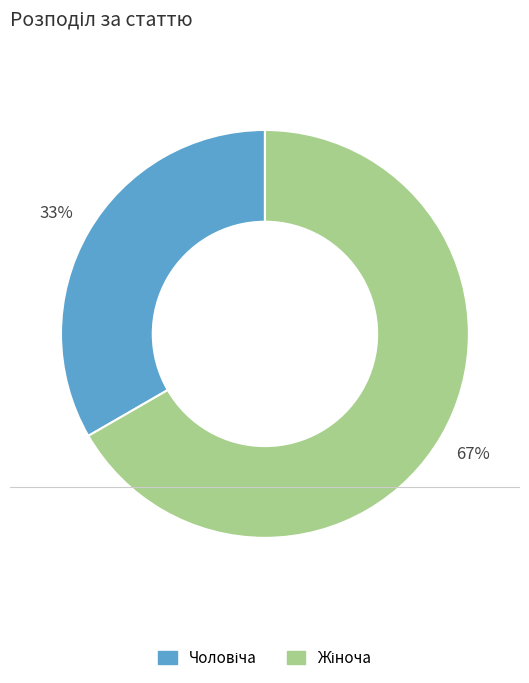

To the nearest percent, what is the average slice percentage?

50%